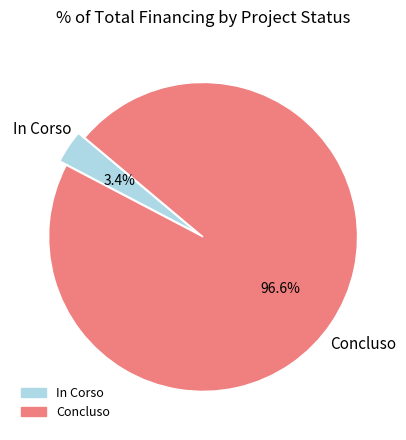

Does any single category account for the majority?

Yes